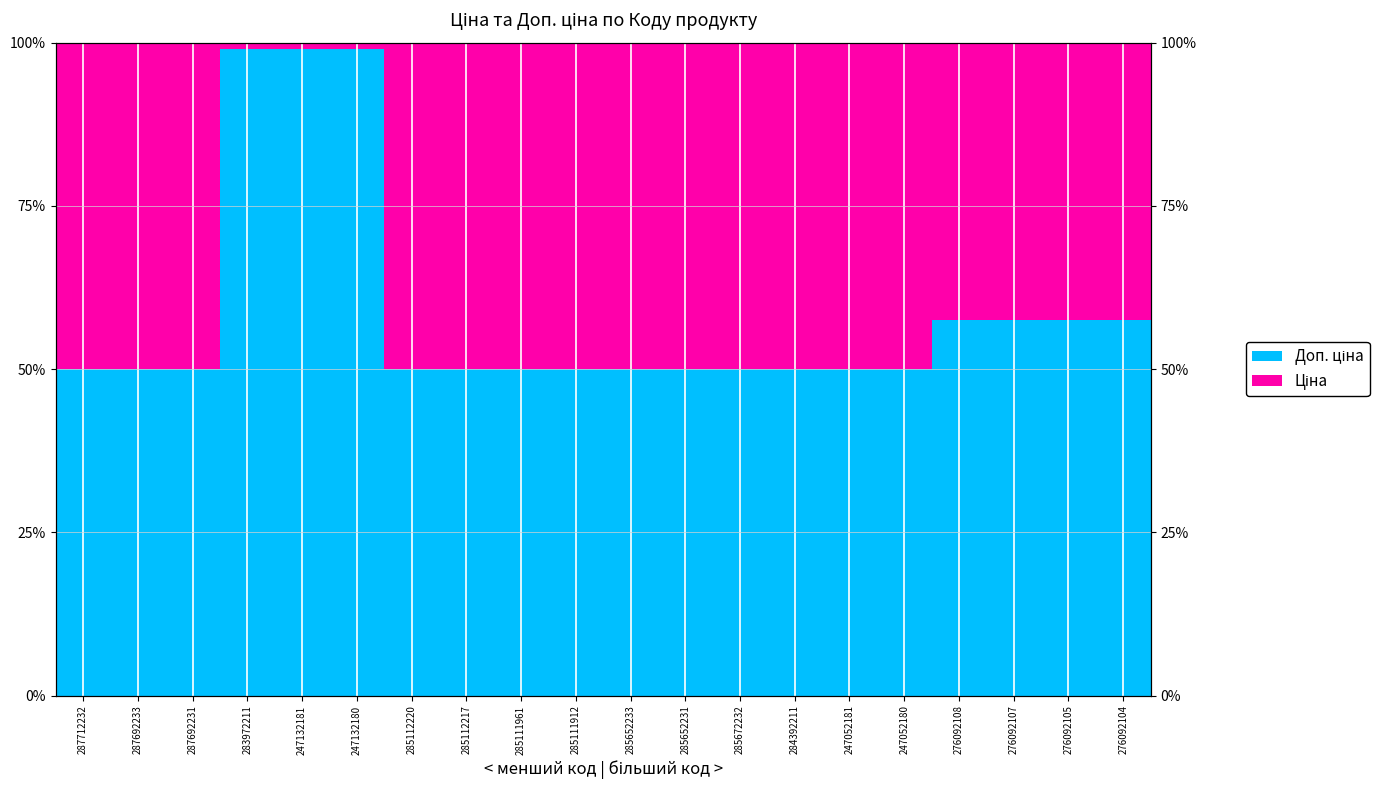

What is the minimum value for Ціна?

1.0